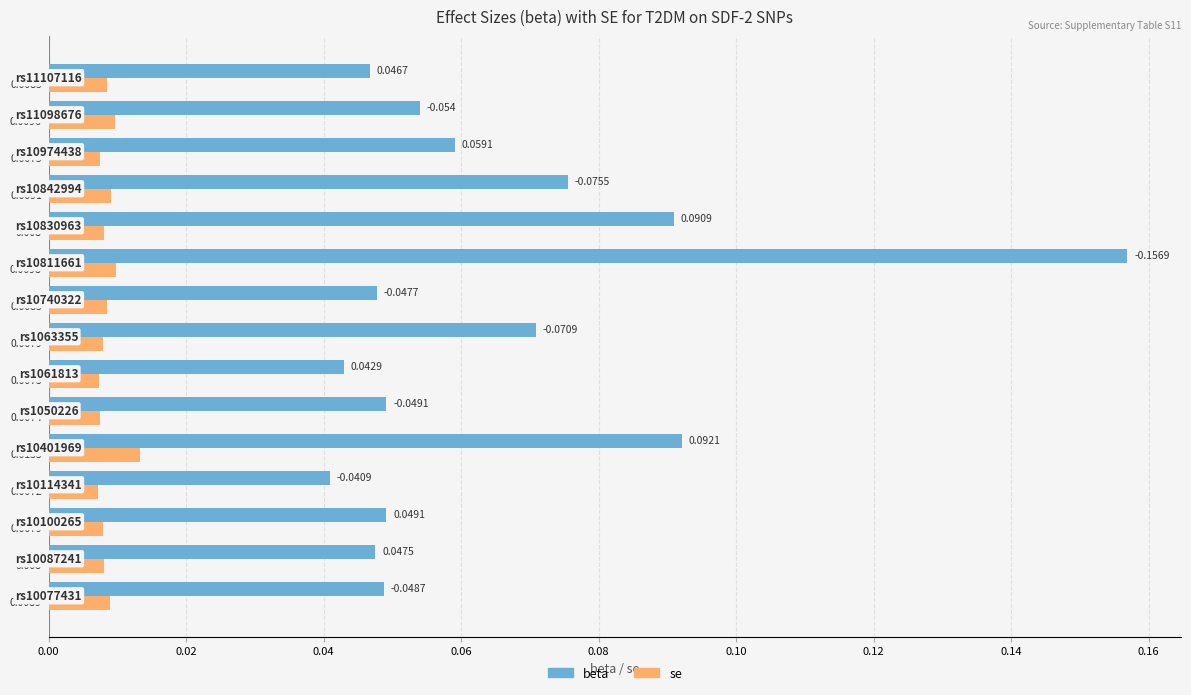

List the series in order of their overall mean, highest first.

beta, se